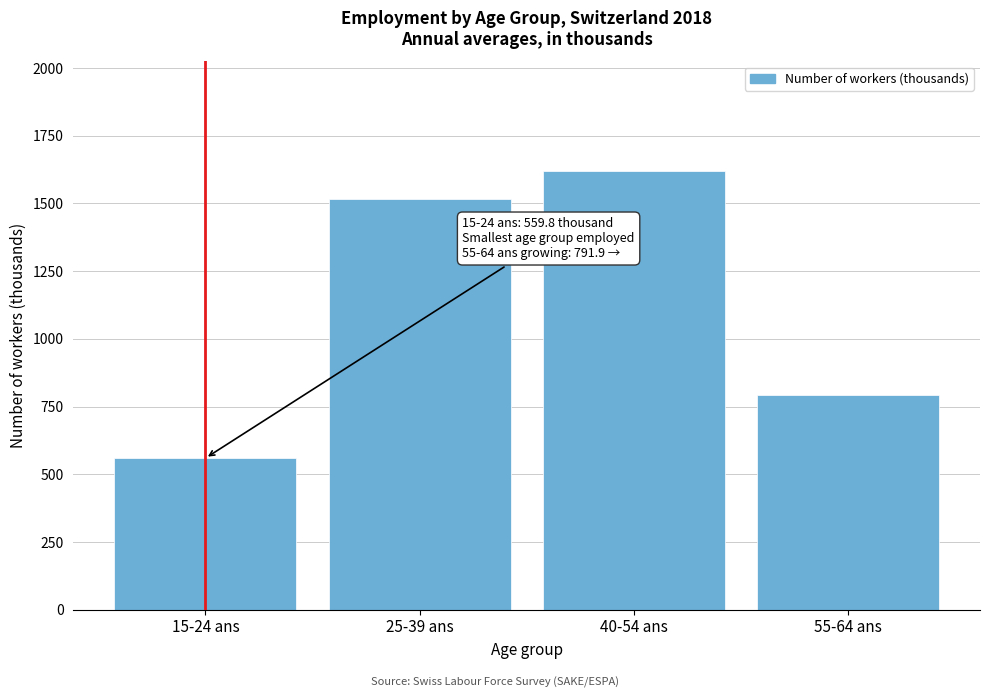

Reading left to right, list all the values displayed in this chart.

559.8	1518.2	1619.5	791.9